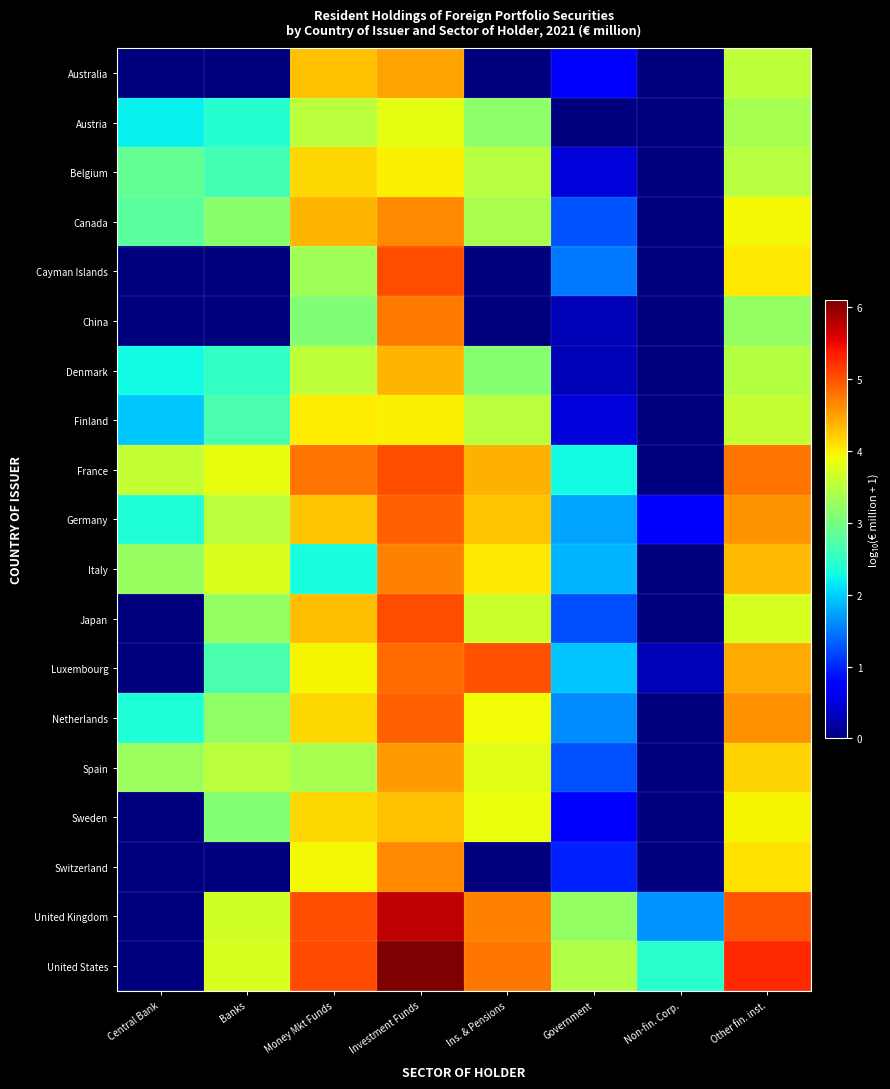

Reading left to right, transcribe all the data shown in this chart.

Australia: Central Bank=0.0	Banks=0.0	Money Mkt Funds=4.3	Investment Funds=4.5	Ins. & Pensions=0.0	Government=0.8	Non-fin. Corp.=0.0	Other fin. inst.=3.5
Austria: Central Bank=2.2	Banks=2.4	Money Mkt Funds=3.5	Investment Funds=3.8	Ins. & Pensions=3.2	Government=0.0	Non-fin. Corp.=0.0	Other fin. inst.=3.4
Belgium: Central Bank=2.9	Banks=2.6	Money Mkt Funds=4.2	Investment Funds=4.0	Ins. & Pensions=3.5	Government=0.5	Non-fin. Corp.=0.0	Other fin. inst.=3.5
Canada: Central Bank=2.8	Banks=3.2	Money Mkt Funds=4.4	Investment Funds=4.7	Ins. & Pensions=3.4	Government=1.3	Non-fin. Corp.=0.0	Other fin. inst.=3.9
Cayman Islands: Central Bank=0.0	Banks=0.0	Money Mkt Funds=3.3	Investment Funds=5.0	Ins. & Pensions=0.0	Government=1.5	Non-fin. Corp.=0.0	Other fin. inst.=4.0
China: Central Bank=0.0	Banks=0.0	Money Mkt Funds=3.1	Investment Funds=4.8	Ins. & Pensions=0.0	Government=0.3	Non-fin. Corp.=0.0	Other fin. inst.=3.2
Denmark: Central Bank=2.3	Banks=2.5	Money Mkt Funds=3.5	Investment Funds=4.4	Ins. & Pensions=3.1	Government=0.3	Non-fin. Corp.=0.0	Other fin. inst.=3.5
Finland: Central Bank=2.0	Banks=2.7	Money Mkt Funds=4.0	Investment Funds=4.0	Ins. & Pensions=3.5	Government=0.5	Non-fin. Corp.=0.0	Other fin. inst.=3.6
France: Central Bank=3.6	Banks=3.8	Money Mkt Funds=4.8	Investment Funds=5.0	Ins. & Pensions=4.4	Government=2.3	Non-fin. Corp.=0.0	Other fin. inst.=4.8
Germany: Central Bank=2.4	Banks=3.5	Money Mkt Funds=4.3	Investment Funds=4.9	Ins. & Pensions=4.3	Government=1.7	Non-fin. Corp.=0.8	Other fin. inst.=4.6
Italy: Central Bank=3.3	Banks=3.8	Money Mkt Funds=2.3	Investment Funds=4.7	Ins. & Pensions=4.0	Government=1.8	Non-fin. Corp.=0.0	Other fin. inst.=4.3
Japan: Central Bank=0.0	Banks=3.2	Money Mkt Funds=4.3	Investment Funds=5.0	Ins. & Pensions=3.6	Government=1.2	Non-fin. Corp.=0.0	Other fin. inst.=3.7
Luxembourg: Central Bank=0.0	Banks=2.7	Money Mkt Funds=4.0	Investment Funds=4.8	Ins. & Pensions=5.0	Government=1.9	Non-fin. Corp.=0.3	Other fin. inst.=4.4
Netherlands: Central Bank=2.4	Banks=3.2	Money Mkt Funds=4.1	Investment Funds=4.9	Ins. & Pensions=3.9	Government=1.6	Non-fin. Corp.=0.0	Other fin. inst.=4.6
Spain: Central Bank=3.3	Banks=3.5	Money Mkt Funds=3.4	Investment Funds=4.5	Ins. & Pensions=3.8	Government=1.3	Non-fin. Corp.=0.0	Other fin. inst.=4.2
Sweden: Central Bank=0.0	Banks=3.1	Money Mkt Funds=4.2	Investment Funds=4.3	Ins. & Pensions=3.9	Government=0.8	Non-fin. Corp.=0.0	Other fin. inst.=4.0
Switzerland: Central Bank=0.0	Banks=0.0	Money Mkt Funds=3.9	Investment Funds=4.6	Ins. & Pensions=0.0	Government=1.0	Non-fin. Corp.=0.0	Other fin. inst.=4.1
United Kingdom: Central Bank=0.0	Banks=3.7	Money Mkt Funds=5.0	Investment Funds=5.7	Ins. & Pensions=4.7	Government=3.2	Non-fin. Corp.=1.6	Other fin. inst.=5.0
United States: Central Bank=0.0	Banks=3.7	Money Mkt Funds=5.1	Investment Funds=6.1	Ins. & Pensions=4.8	Government=3.4	Non-fin. Corp.=2.4	Other fin. inst.=5.3